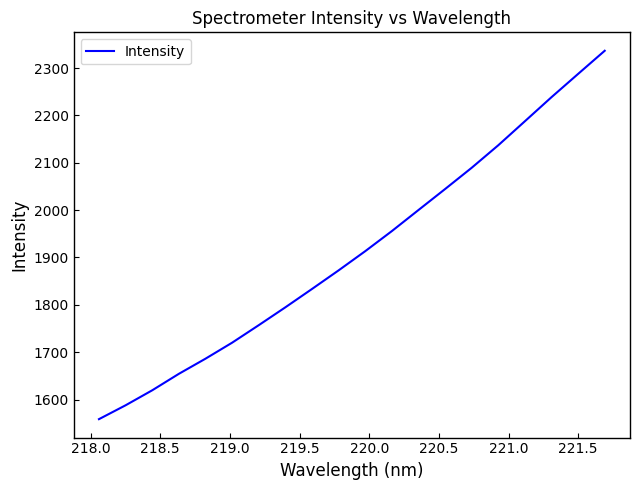

Count the number of values greater than 1913.

10